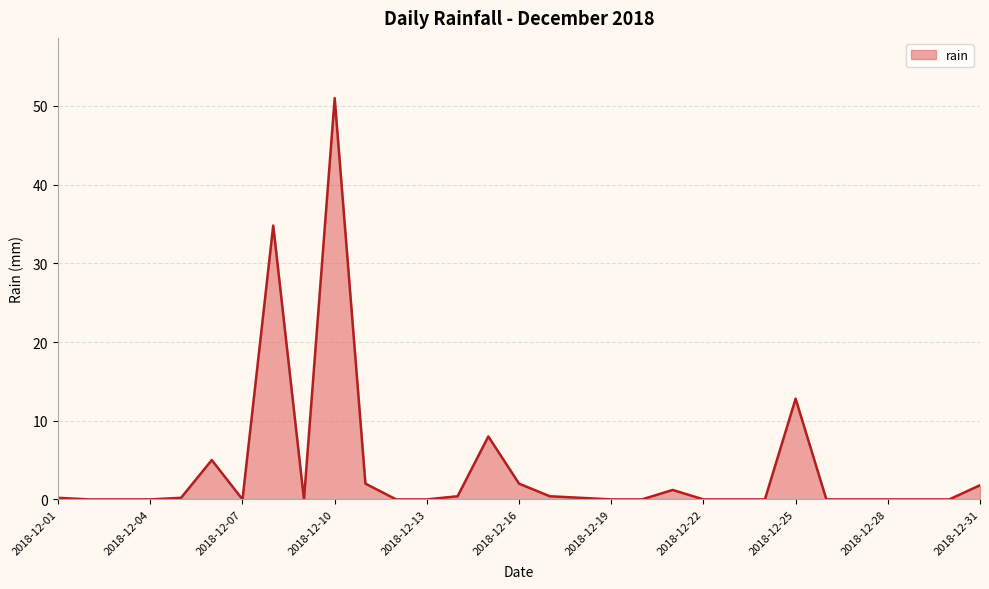

What is the difference between the maximum and minimum values?

51.0